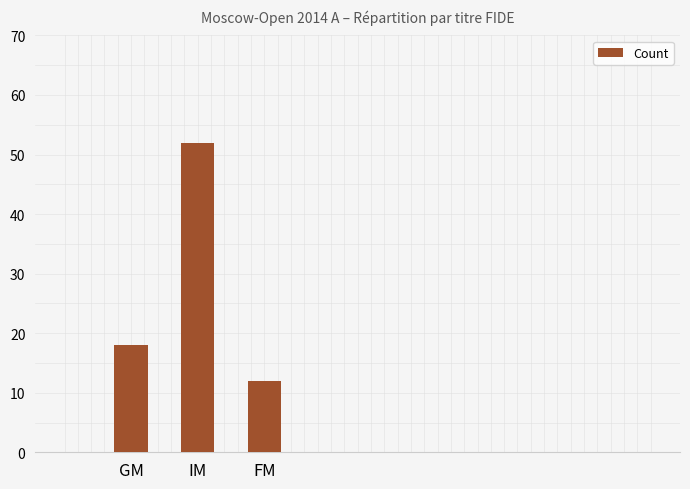

What is the average value?

27